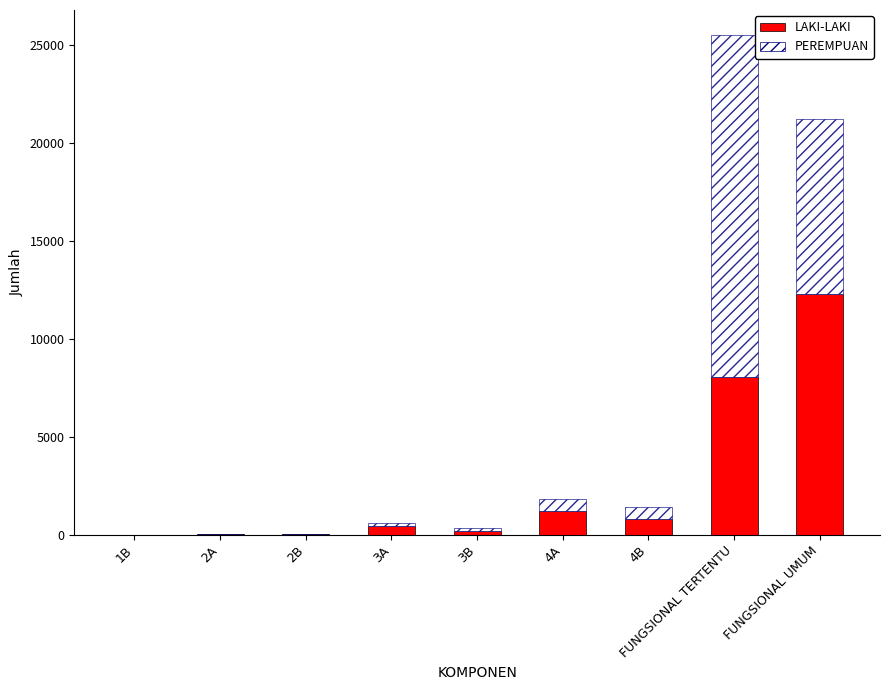

Which category has the highest value in the LAKI-LAKI series?

FUNGSIONAL UMUM